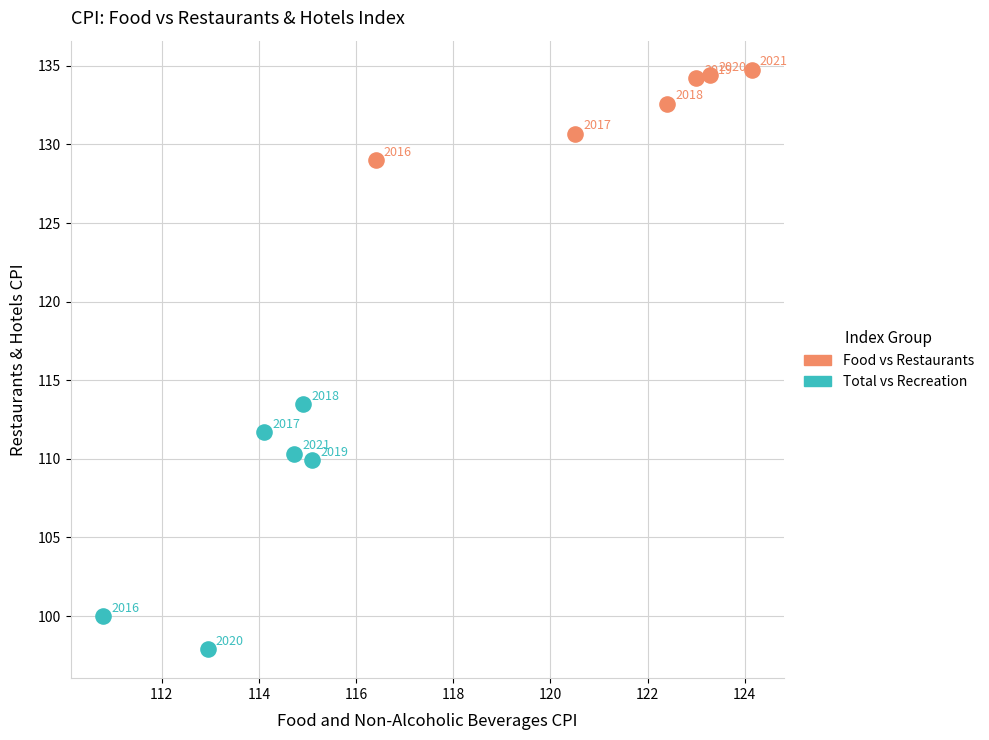

Which series has the widest spread of Y values?

Total vs Recreation